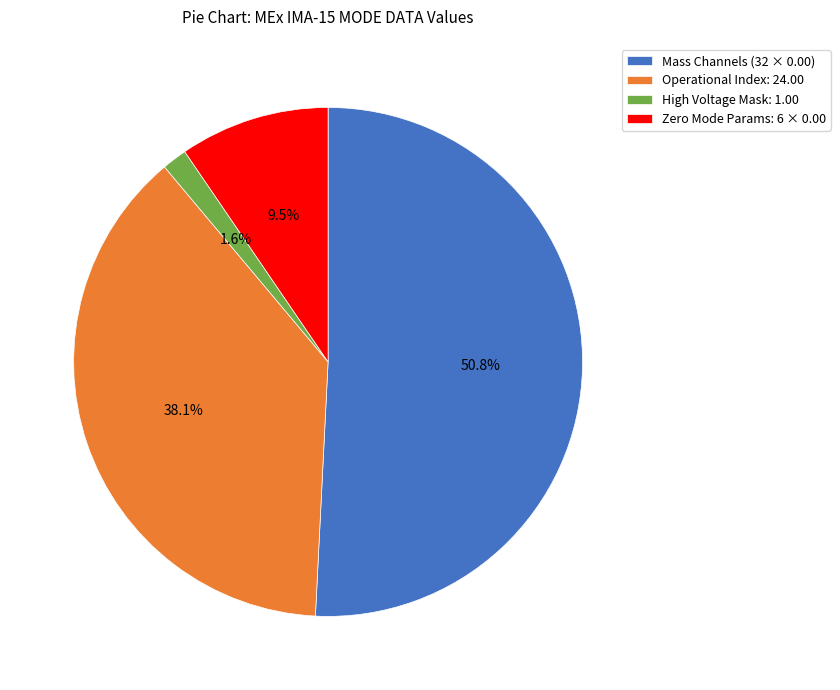

Does any single category account for the majority?

Yes